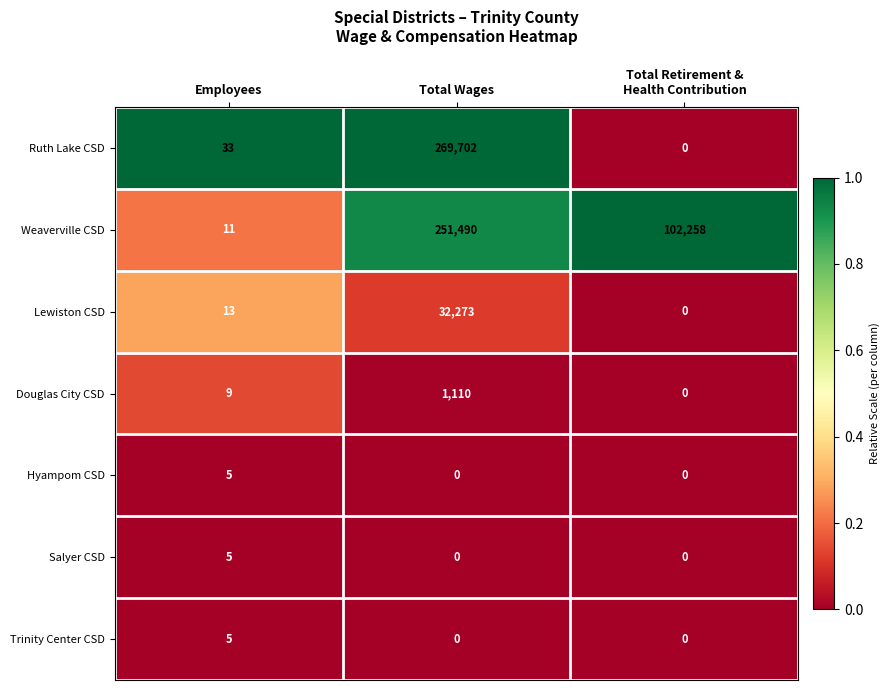

At which category does the chart reach its peak across all series?

Total Wages